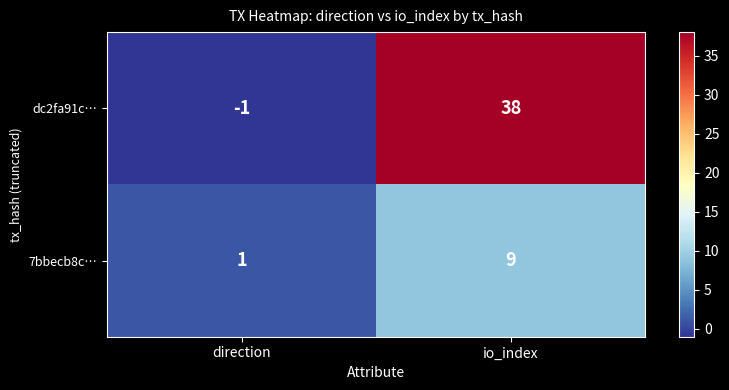

Is it true that dc2fa91c… equals 38 at io_index?

True